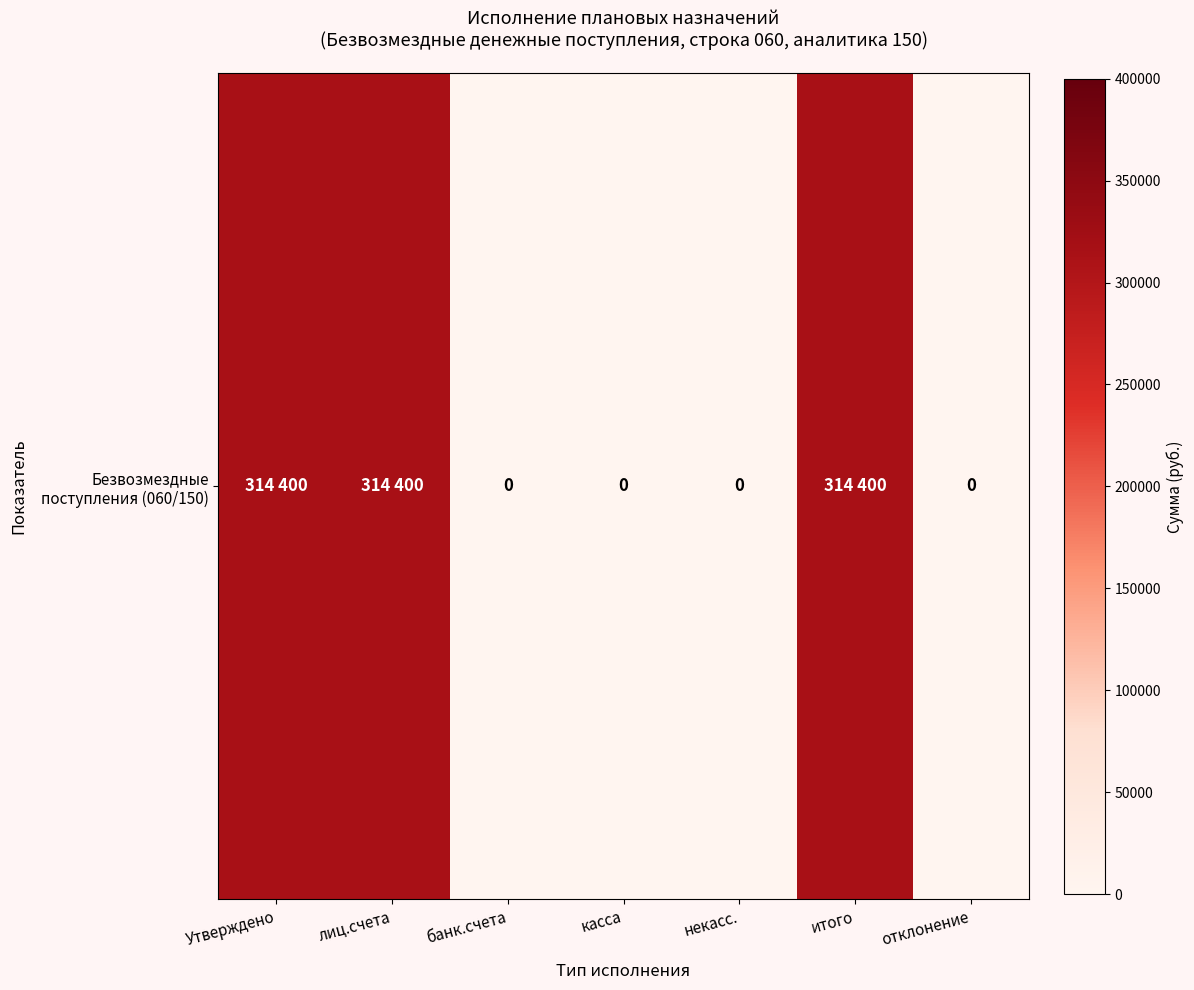

Reading right to left, list all the values displayed in this chart.

отклонение=0	итого=314400	некасс.=0	касса=0	банк.счета=0	лиц.счета=314400	Утверждено=314400